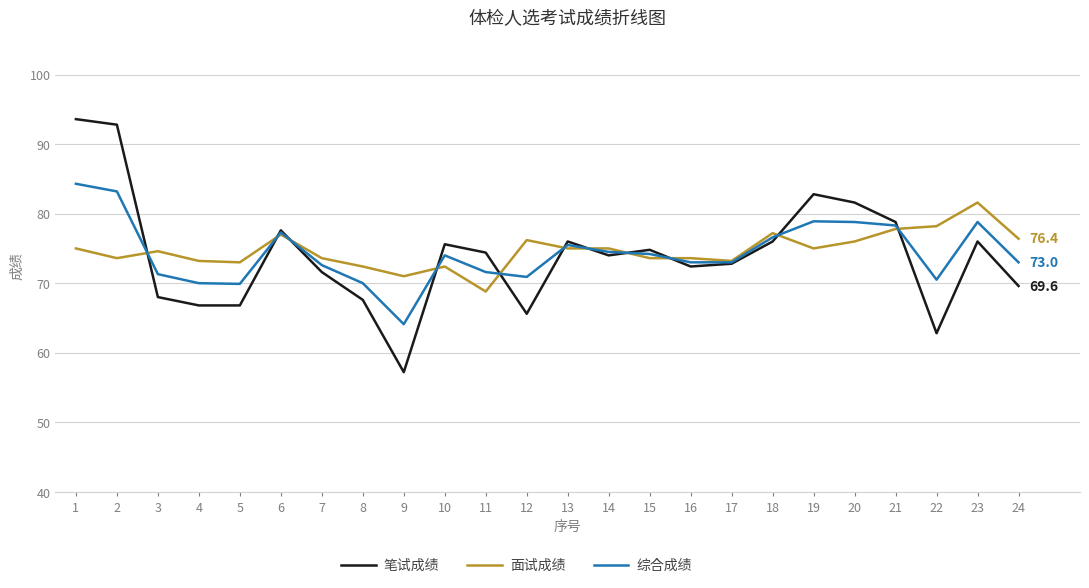

Between which two adjacent categories do 笔试成绩 and 面试成绩 first intersect?

2 and 3